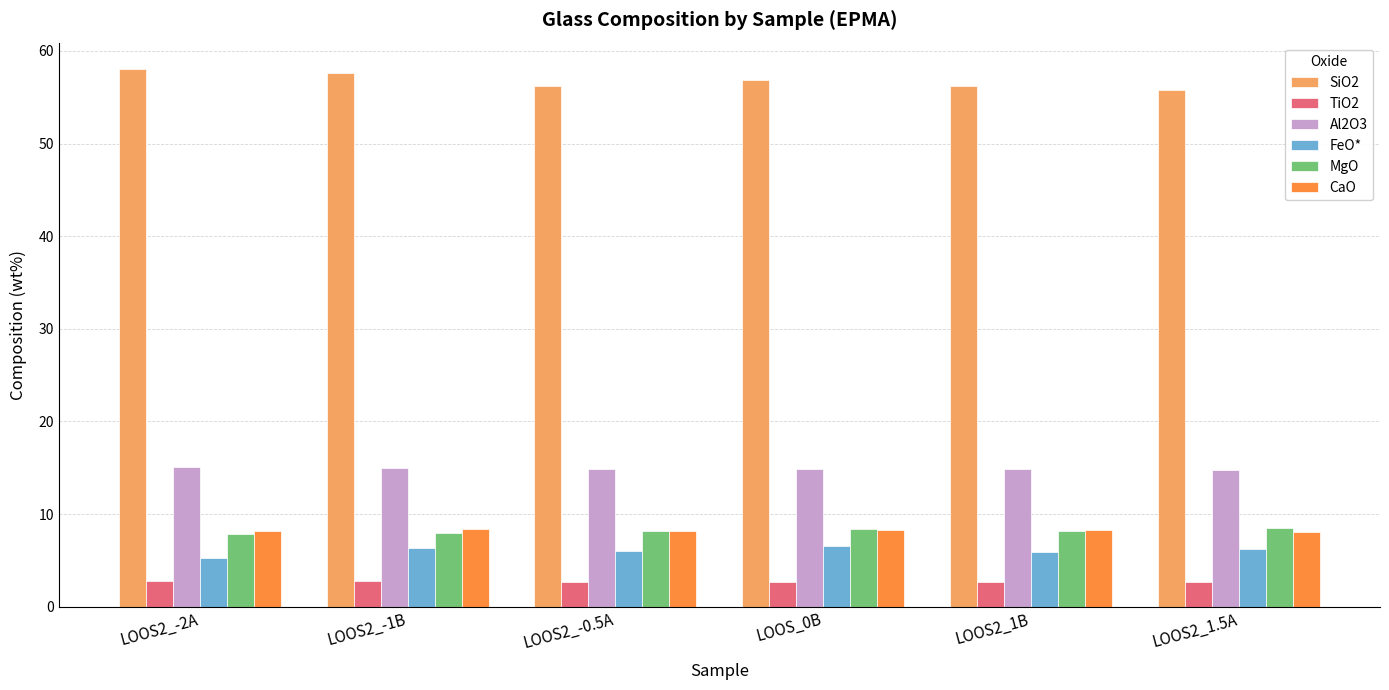

True or false: Al2O3 has a value of 14.7 at LOOS2_1.5A.

True